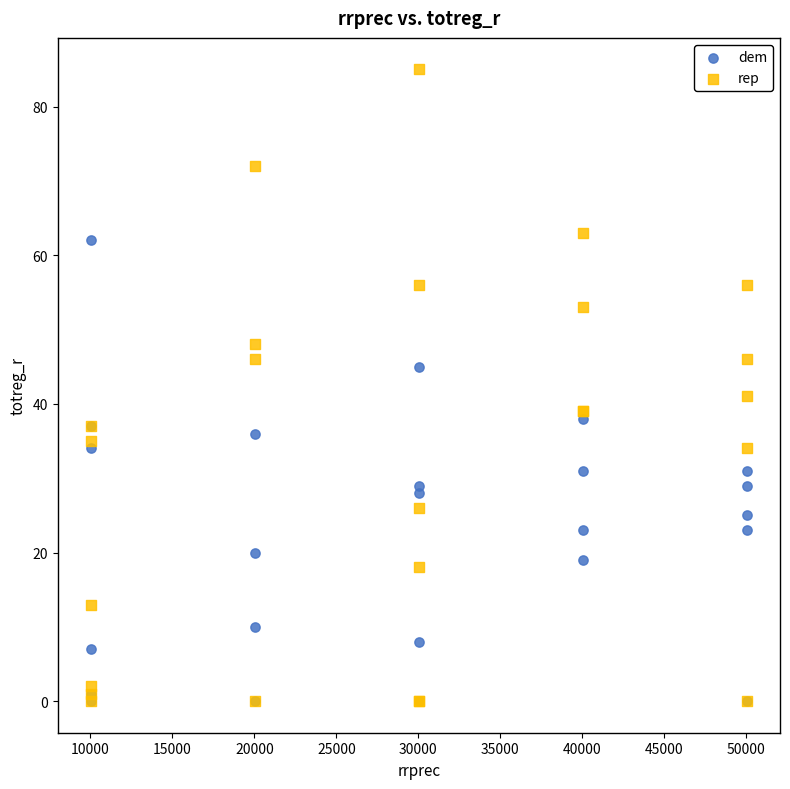

Which series reaches the maximum Y coordinate?

rep